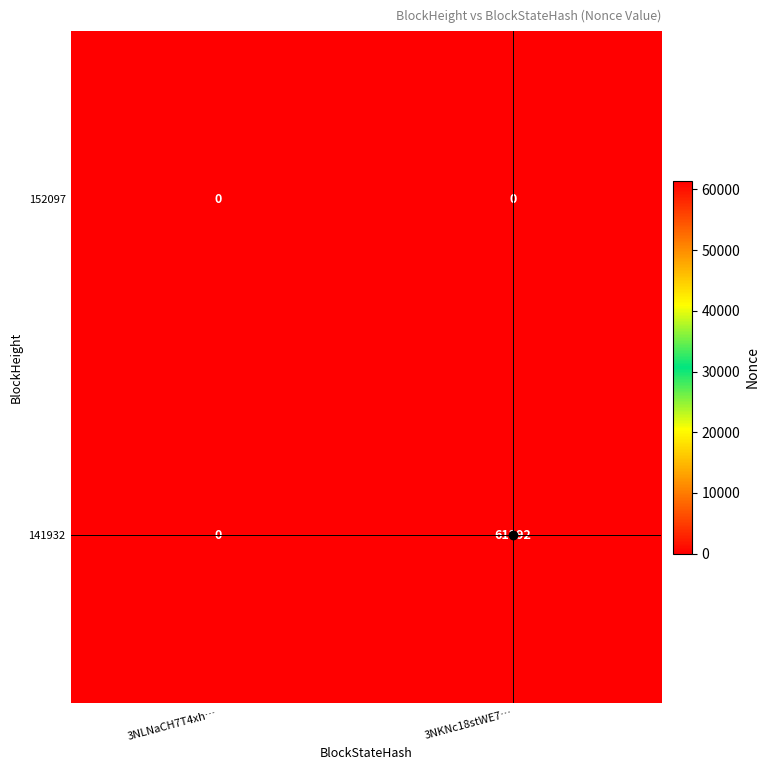

What is the difference between the 141932 values at 3NKNc18stWE7… and 3NLNaCH7T4xh…?

61392